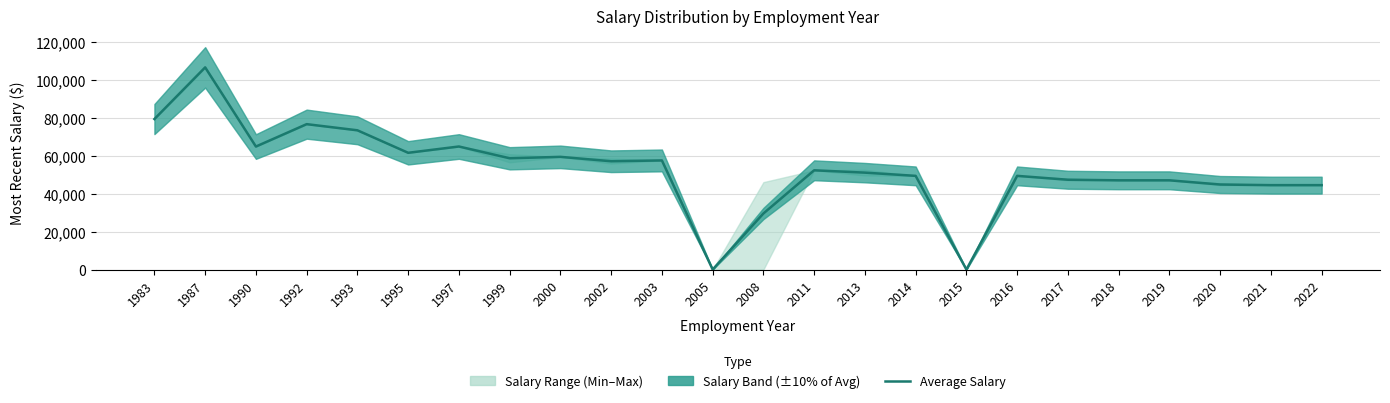

Reading left to right, list all the values displayed in this chart.

1983=79361	1987=106606	1990=64861	1992=76670	1993=73425	1995=61564	1997=64885	1999=58678	2000=59425	2002=57099	2003=57536	2005=0	2008=29548	2011=52333	2013=51100	2014=49400	2015=0	2016=49400	2017=47355	2018=47050	2019=47050	2020=44833	2021=44500	2022=44500